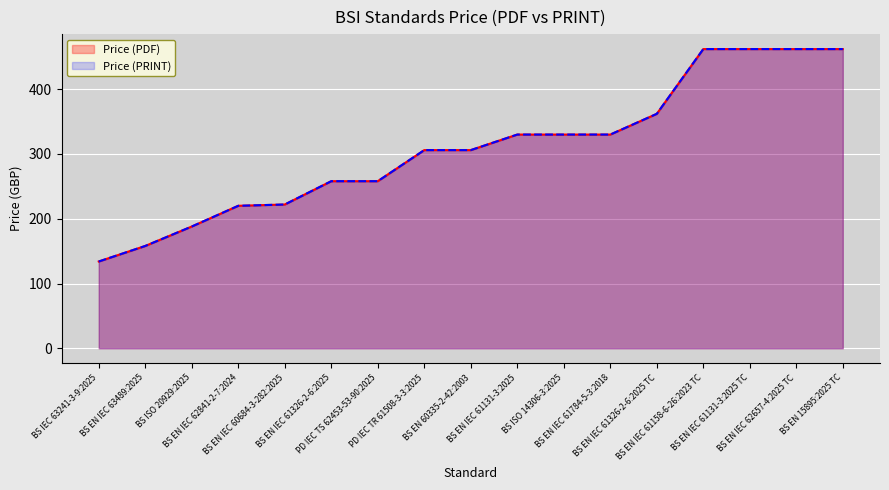

Is it true that Price (PDF) equals 306 at PD IEC TR 61508-3-3:2025?

True